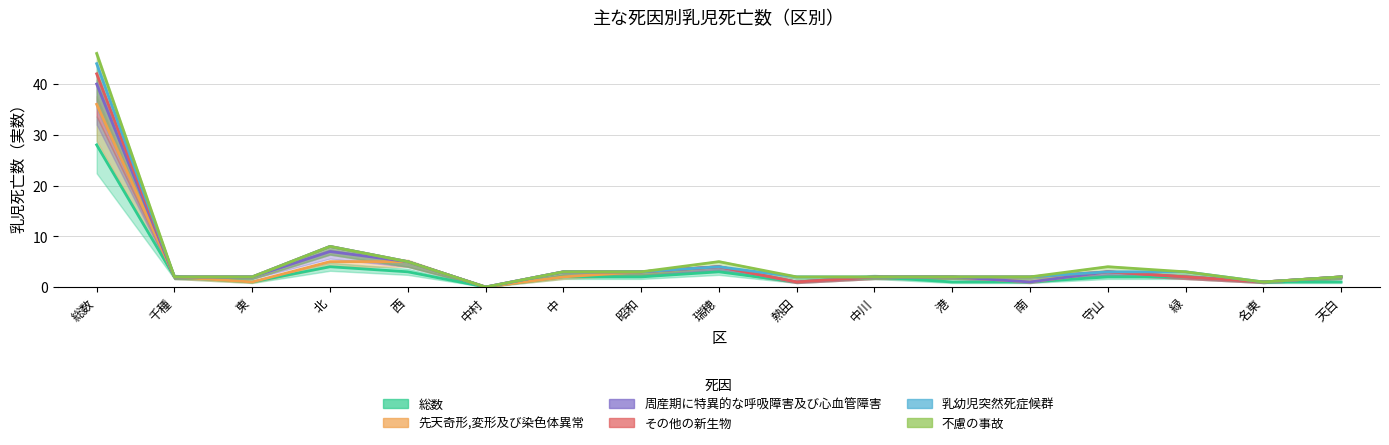

Which category has the highest value across all series?

総数